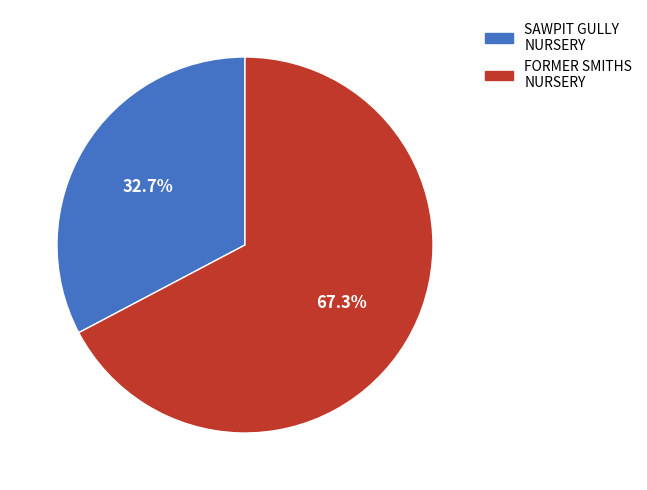

Does any single category account for the majority?

Yes